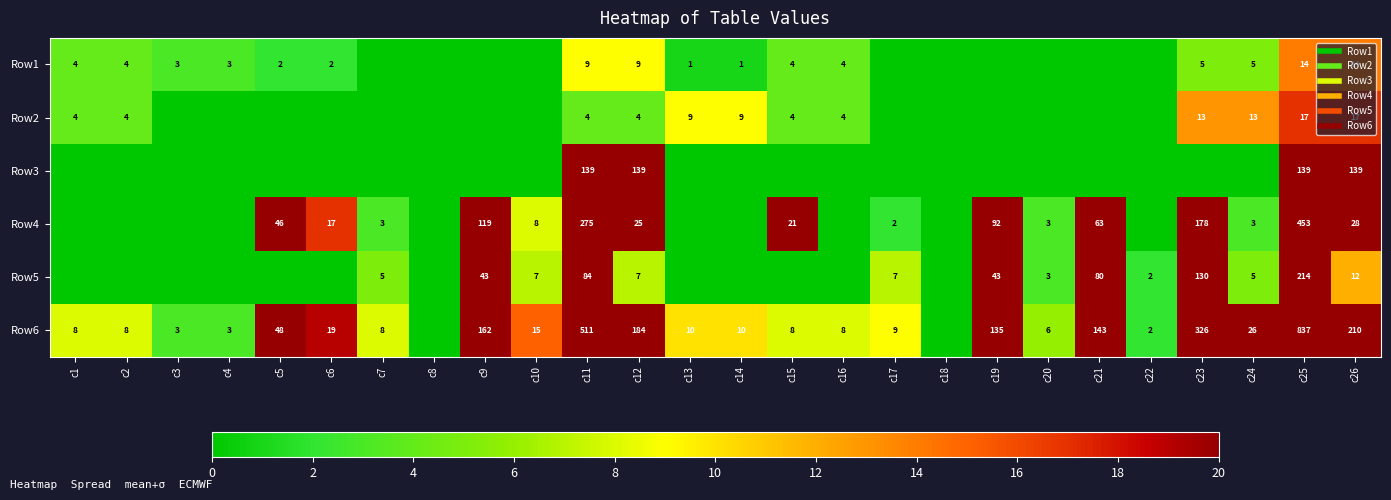

At which category does the chart reach its peak across all series?

c25